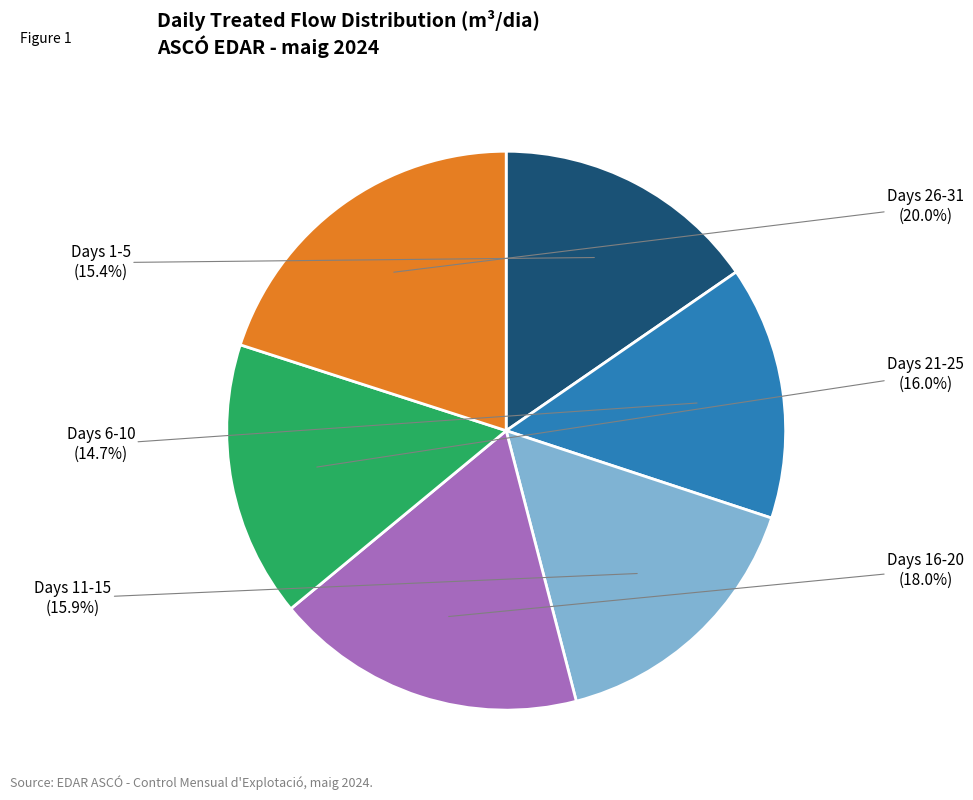

Approximately how many times larger is the value at Days 11-15 compared to Days 16-20?

0.9